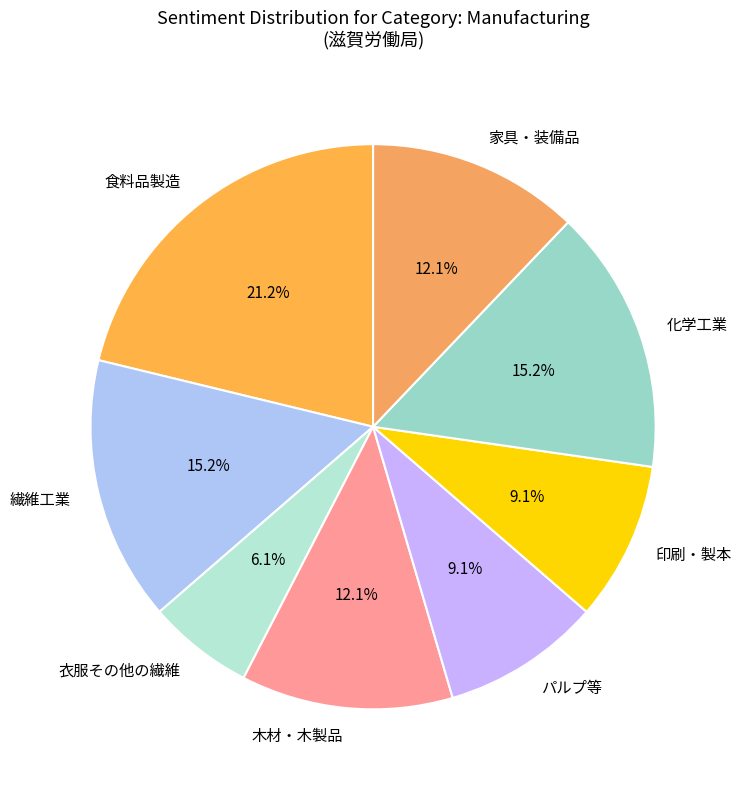

Which category has the biggest portion of the pie?

食料品製造